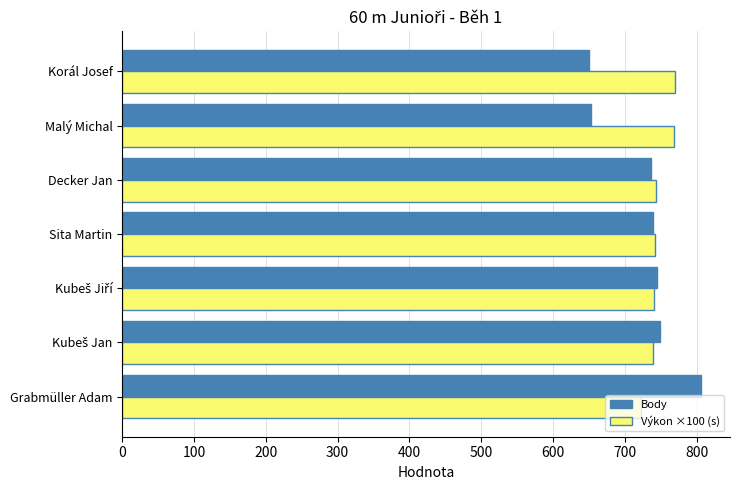

How many categories are shown in the chart?

7